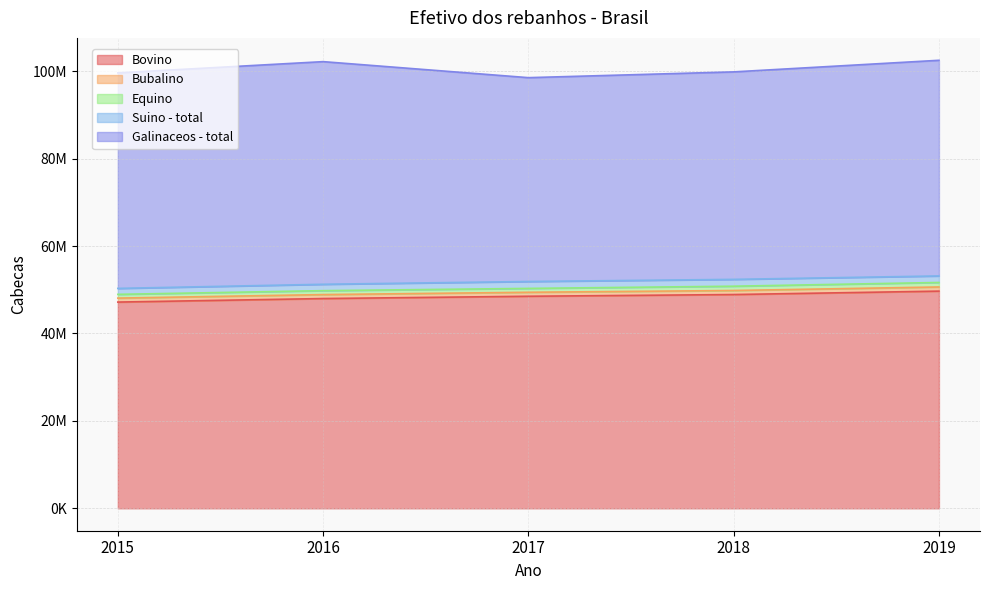

How many lines are shown in the chart?

5